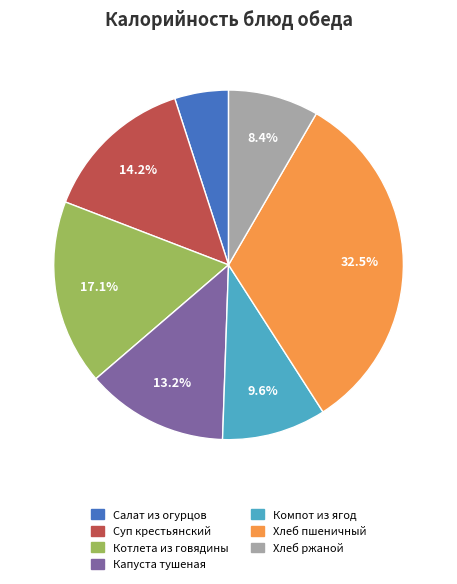

Does any single category account for the majority?

No